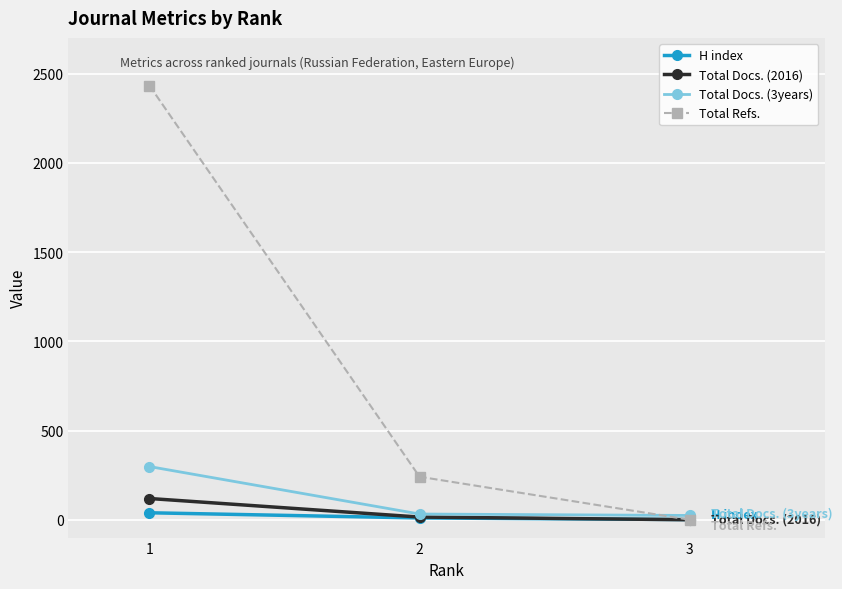

Is the value of Total Refs. at 3 greater than the value of Total Docs. (3years) at 2?

No